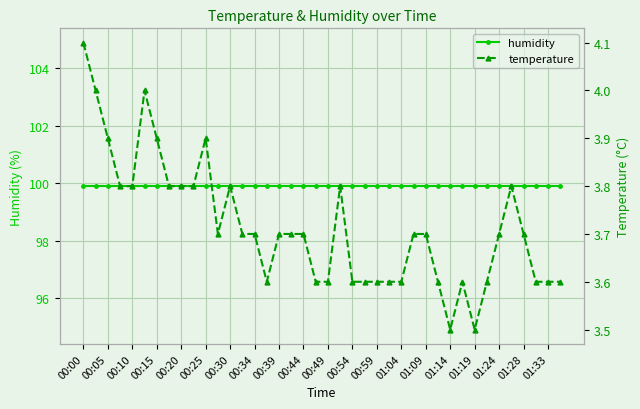

What is the average value of the humidity series?

99.9